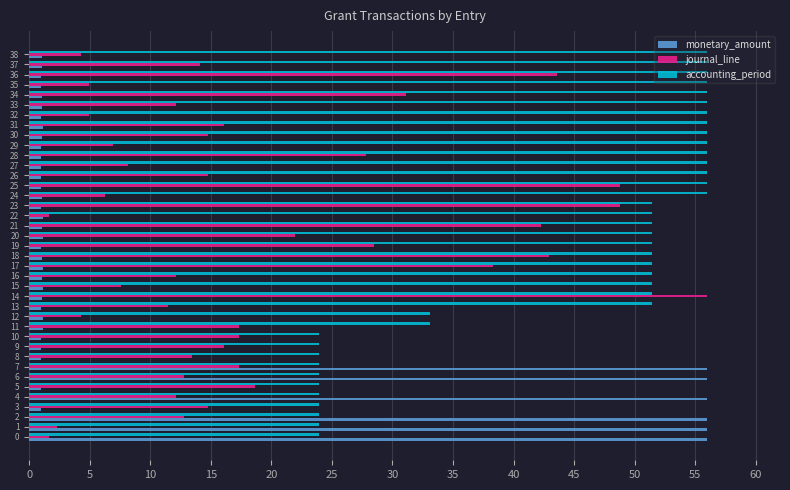

At how many categories does at least one series exceed 42?

32